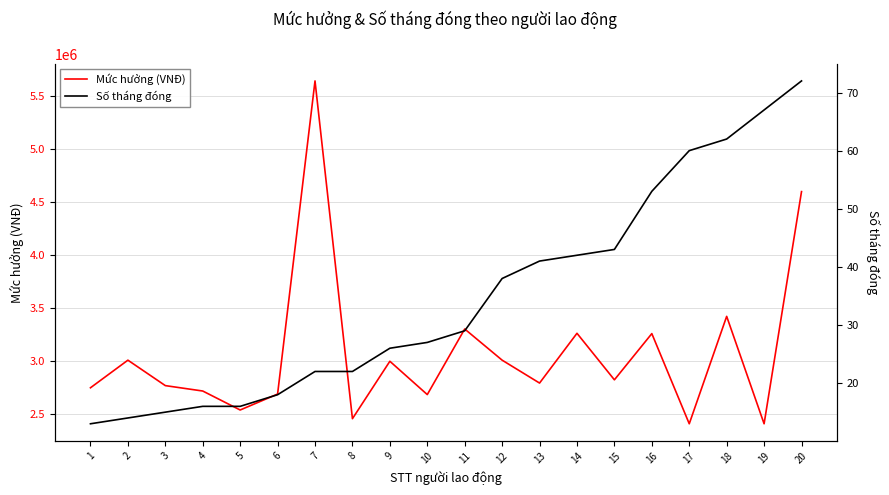

What is the value of the Số tháng đóng point at the 20th from the left?

72